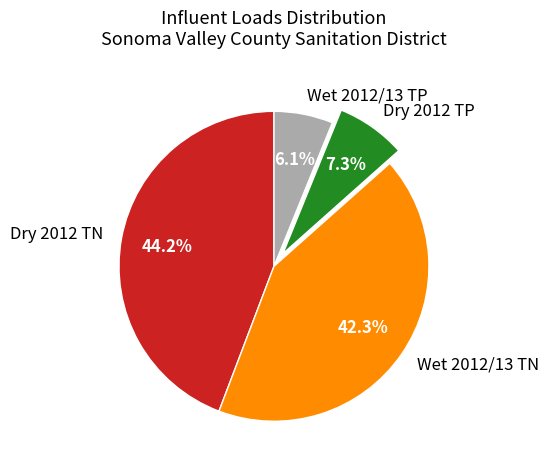

Which has a higher value, Wet 2012/13 TP or Wet 2012/13 TN?

Wet 2012/13 TN